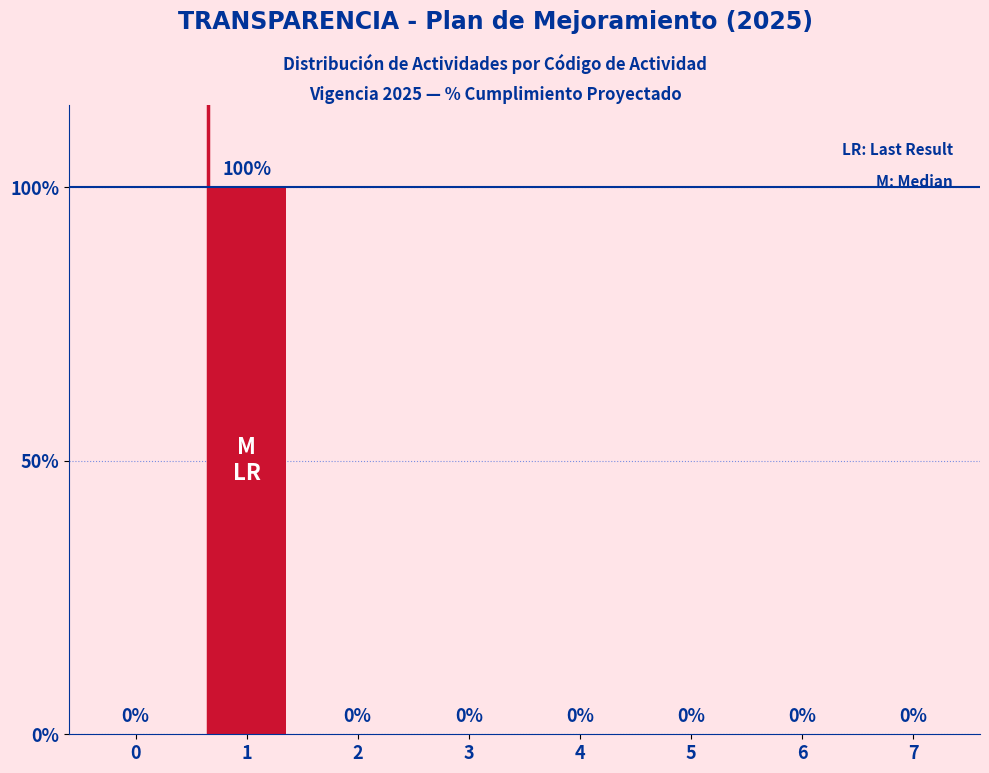

What is the change in value from 1 to 3?

-100